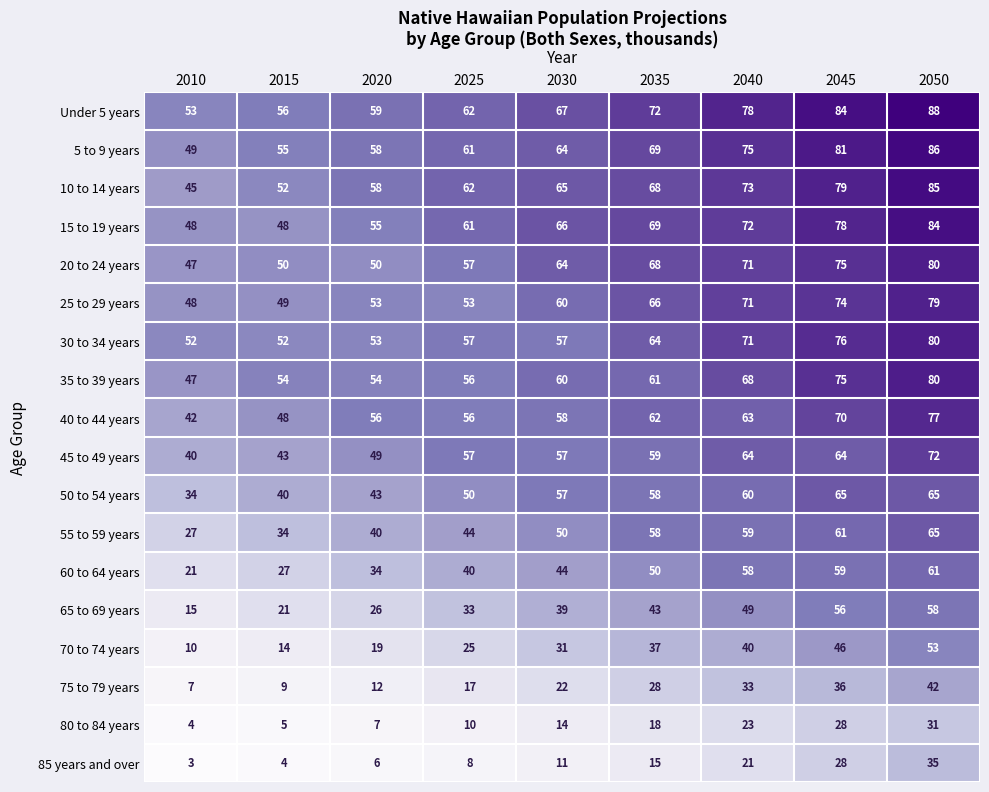

What is the average value of the 30 to 34 years series?

62